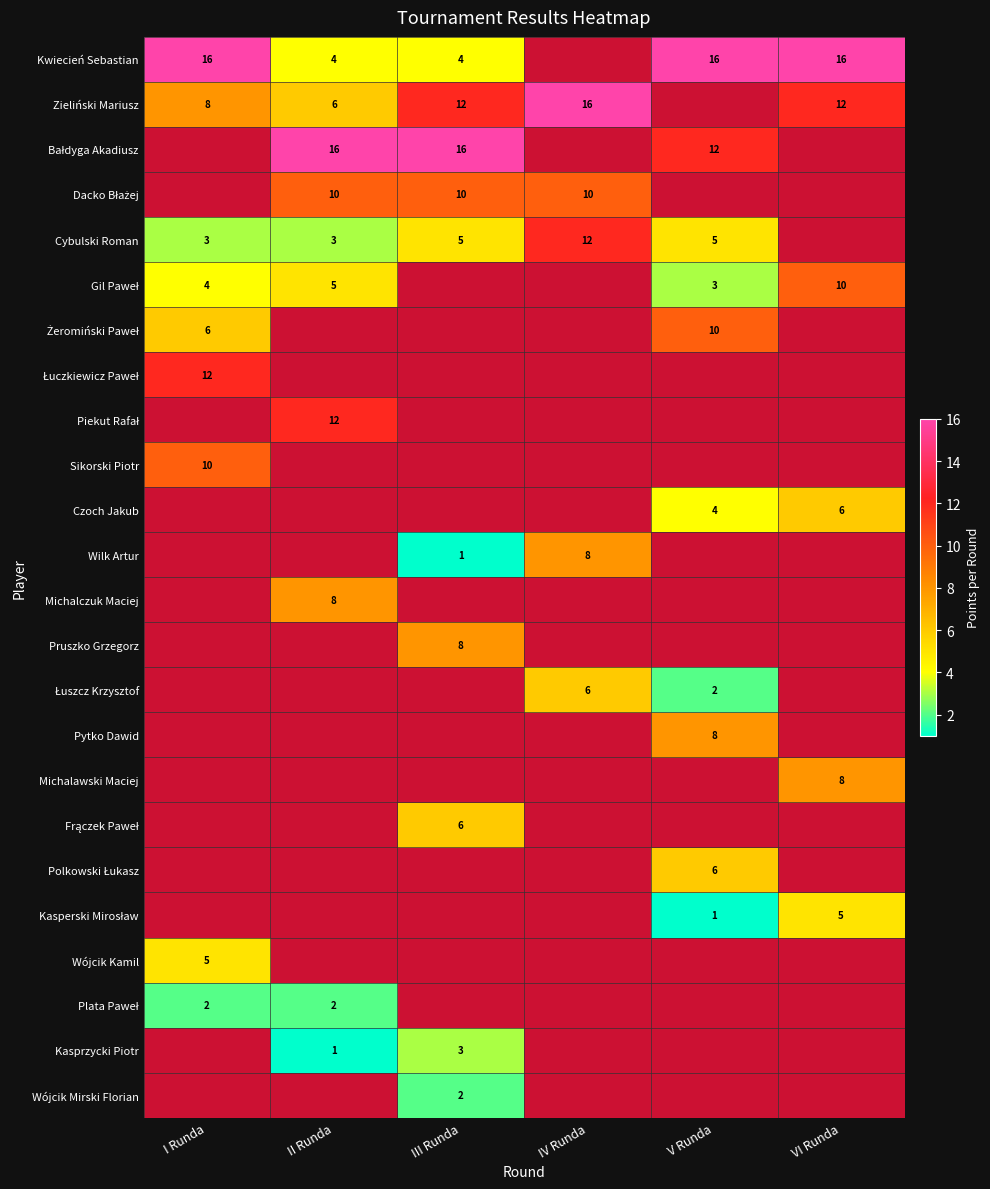

What is the difference between the Zieliński Mariusz values at I Runda and IV Runda?

8